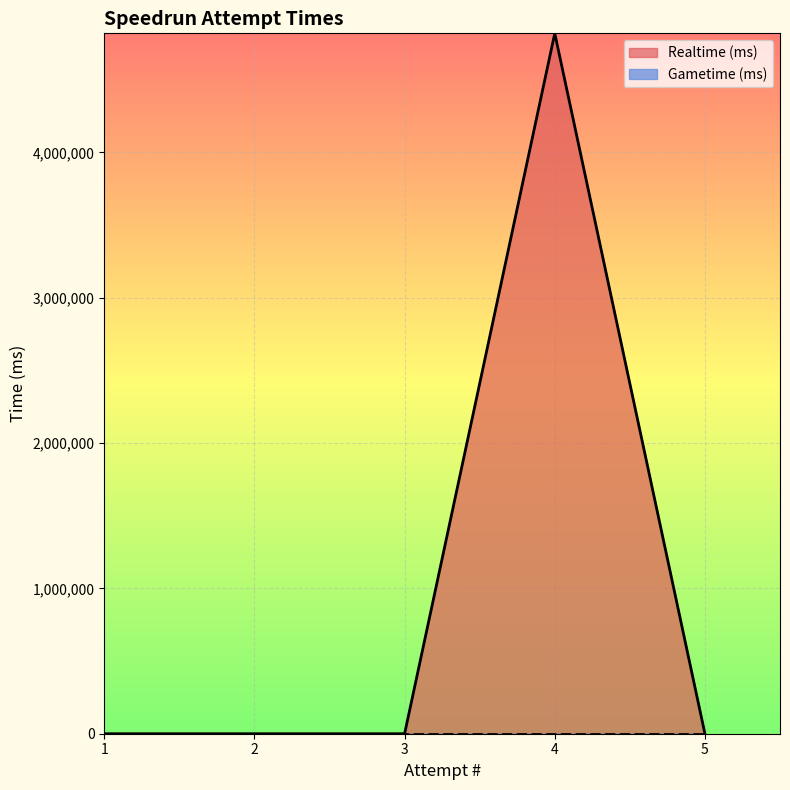

Where is Gametime (ms) nearest to the value 0?

5